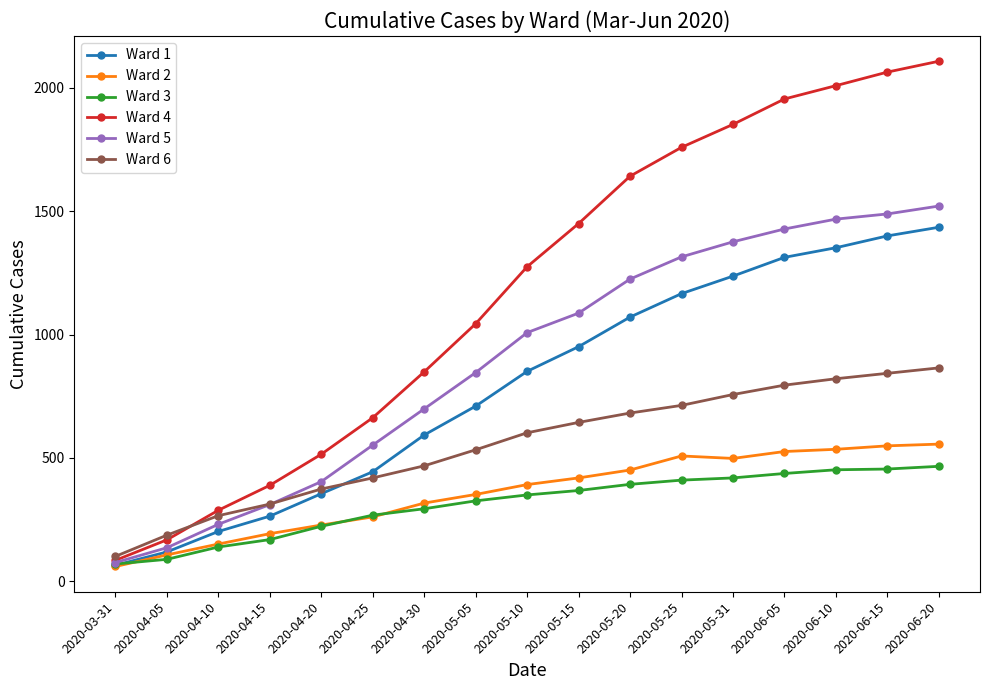

How many data points in Ward 5 are less than 1008?

8